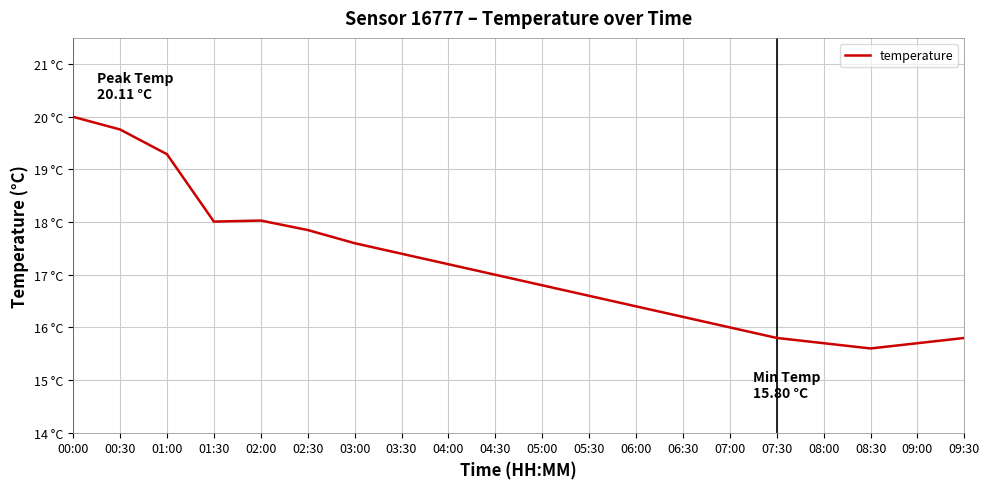

Approximately how many times larger is the value at 04:30 compared to 00:30?

0.9